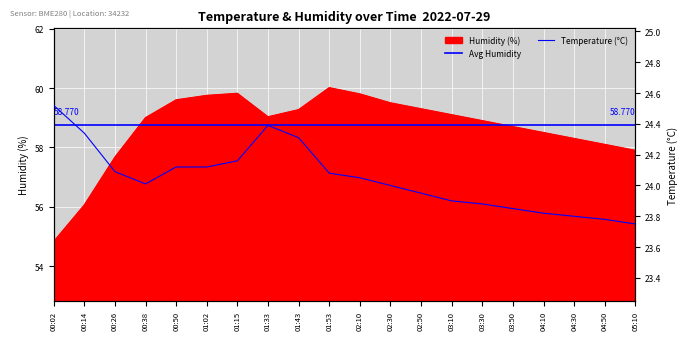

What is the label of the 14th point from the right?

01:15